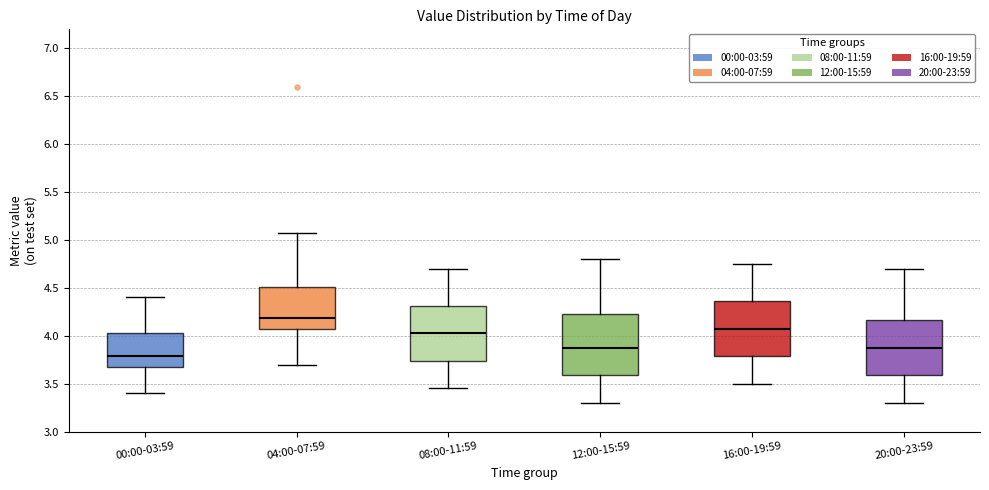

Reading left to right, transcribe this box plot: for each box, give where its median line is, the range the box spans, and where its two whiskers end, as read against the y-axis. The values are not printed on the chart, so give them approximately, as read against the axis.

00:00-03:59: median 3.80, box 3.65 to 4.05, whiskers 3.40 to 4.40
04:00-07:59: median 4.20, box 4.10 to 4.50, whiskers 3.70 to 5.05
08:00-11:59: median 4.05, box 3.75 to 4.30, whiskers 3.45 to 4.70
12:00-15:59: median 3.90, box 3.60 to 4.25, whiskers 3.30 to 4.80
16:00-19:59: median 4.10, box 3.80 to 4.35, whiskers 3.50 to 4.75
20:00-23:59: median 3.90, box 3.60 to 4.15, whiskers 3.30 to 4.70